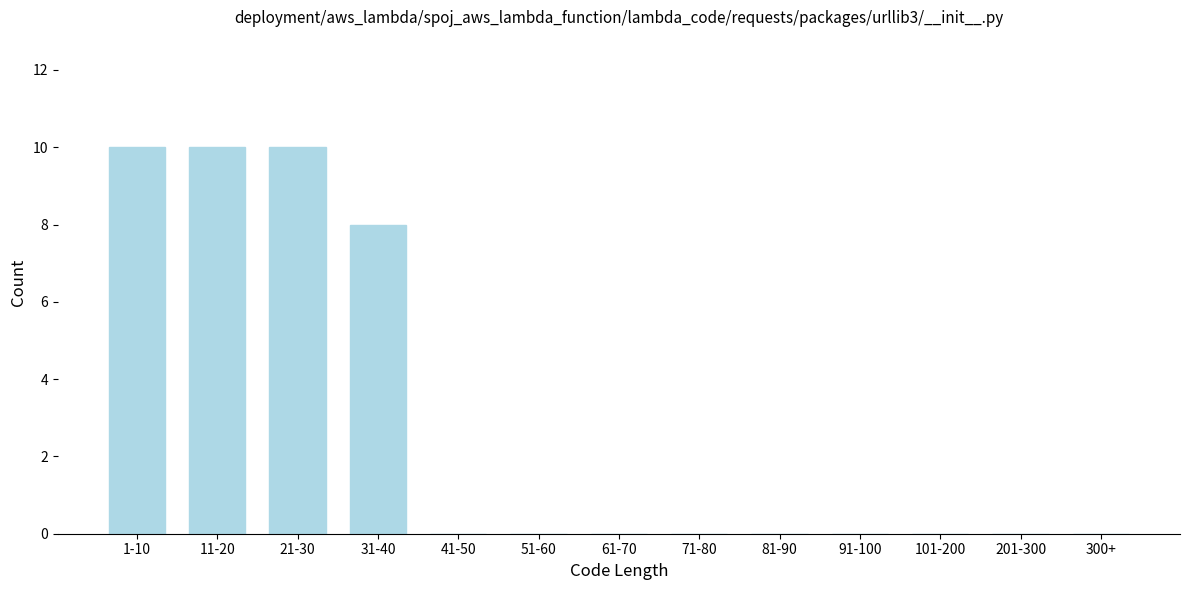

Reading right to left, list all the values displayed in this chart.

300+=0	201-300=0	101-200=0	91-100=0	81-90=0	71-80=0	61-70=0	51-60=0	41-50=0	31-40=8	21-30=10	11-20=10	1-10=10